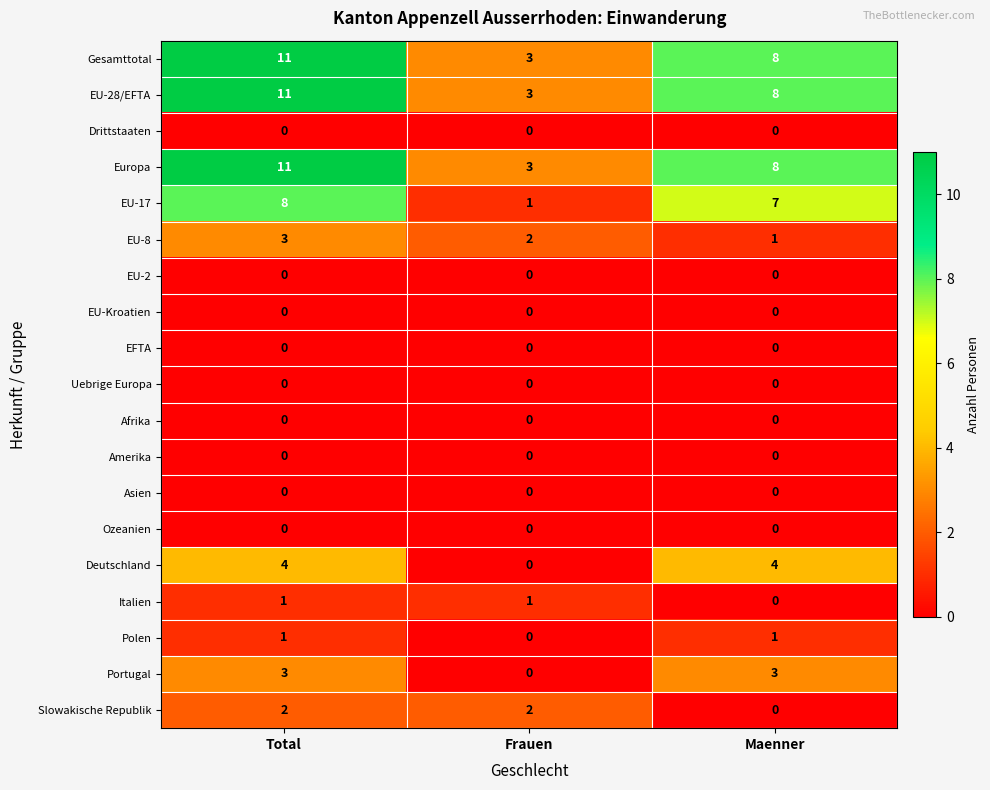

The value of EU-8 at Total is 1. True or false?

False